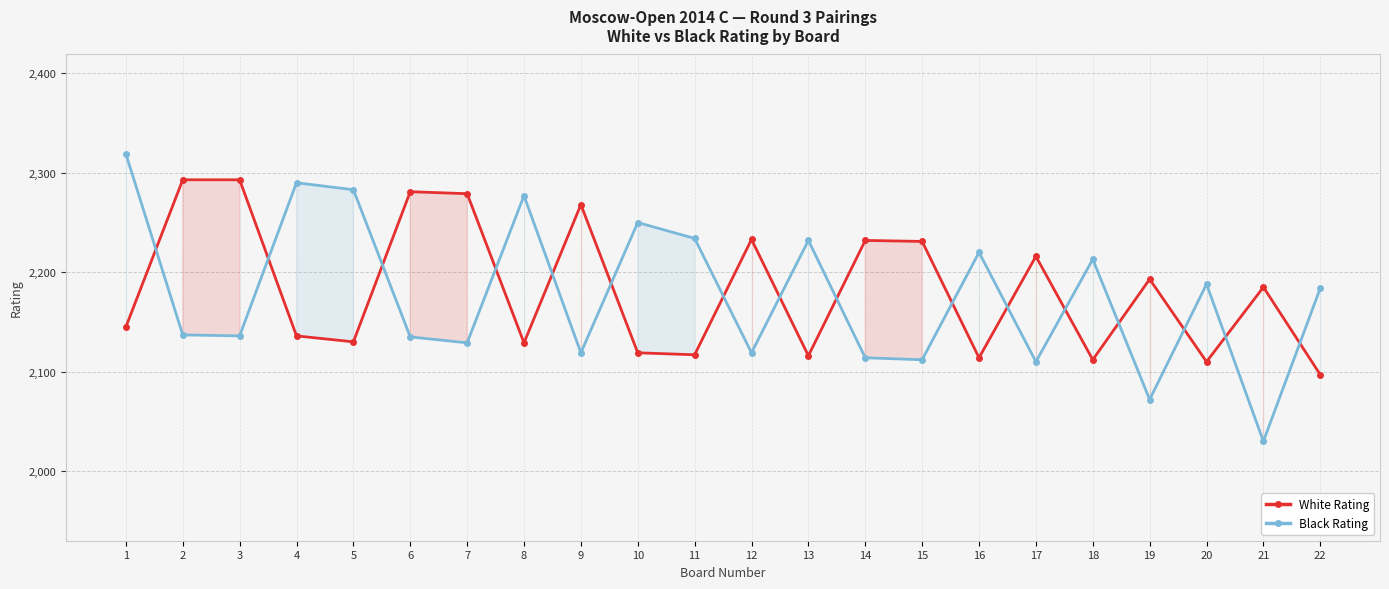

At 4, list the series in order from smallest to largest.

White Rating, Black Rating